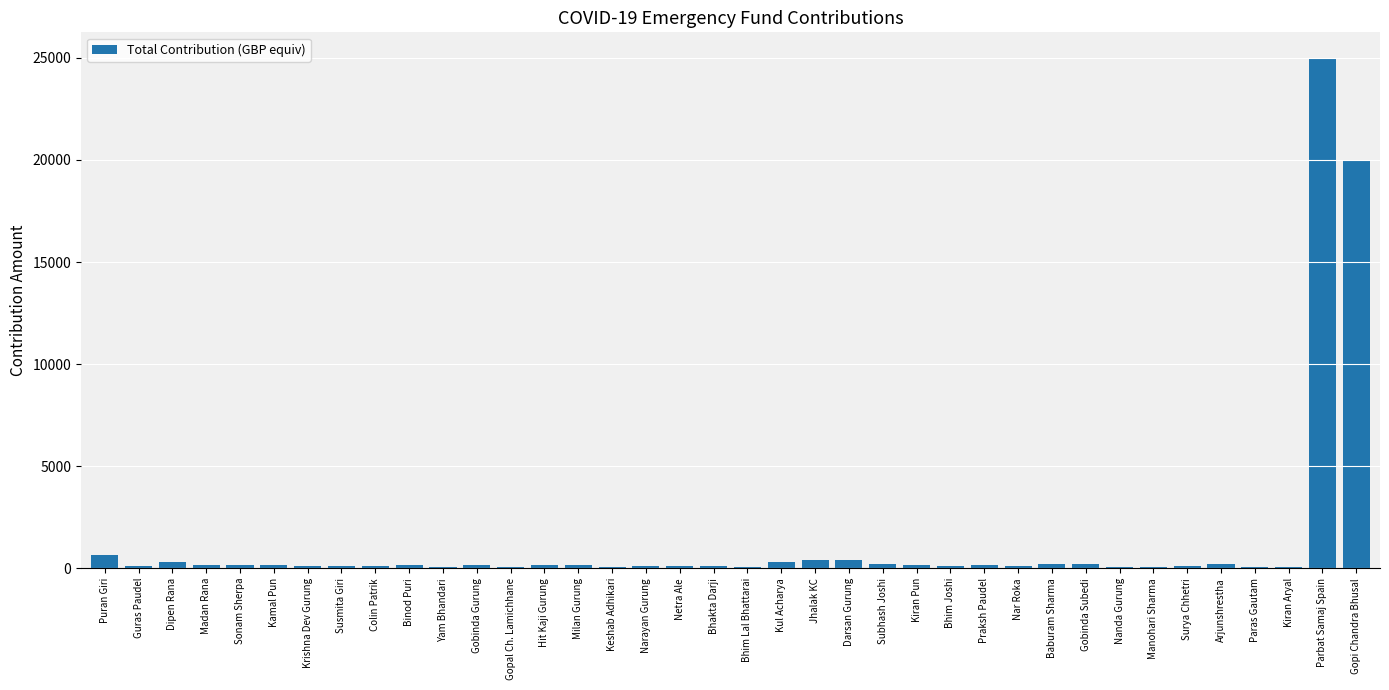

At which category does the chart reach its peak across all series?

Parbat Samaj Spain